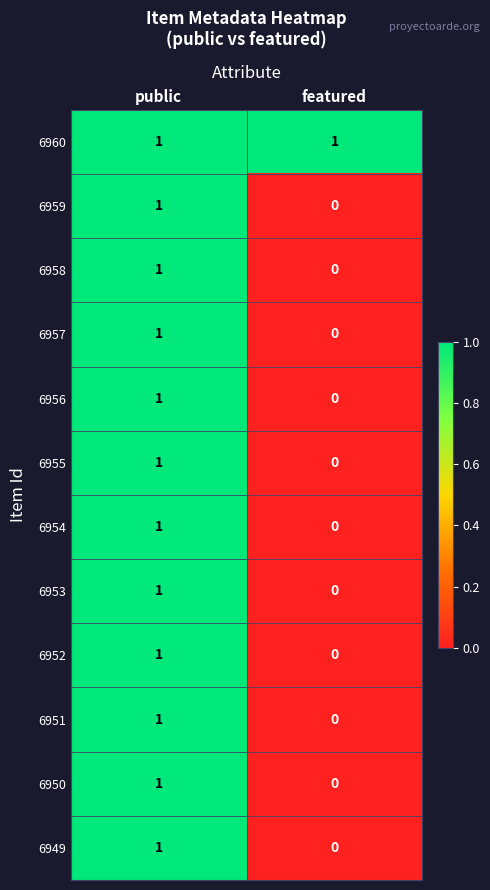

At which category is the sum across all series the highest?

public